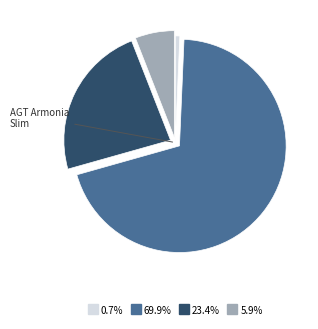

Count the number of slices in the pie.

4